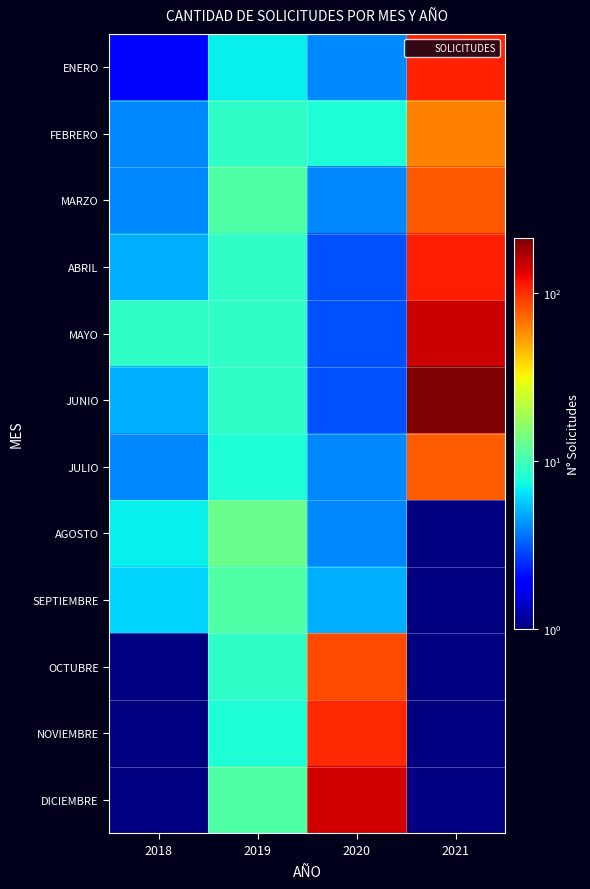

Which series changed the most between 2018 and 2020?

DICIEMBRE